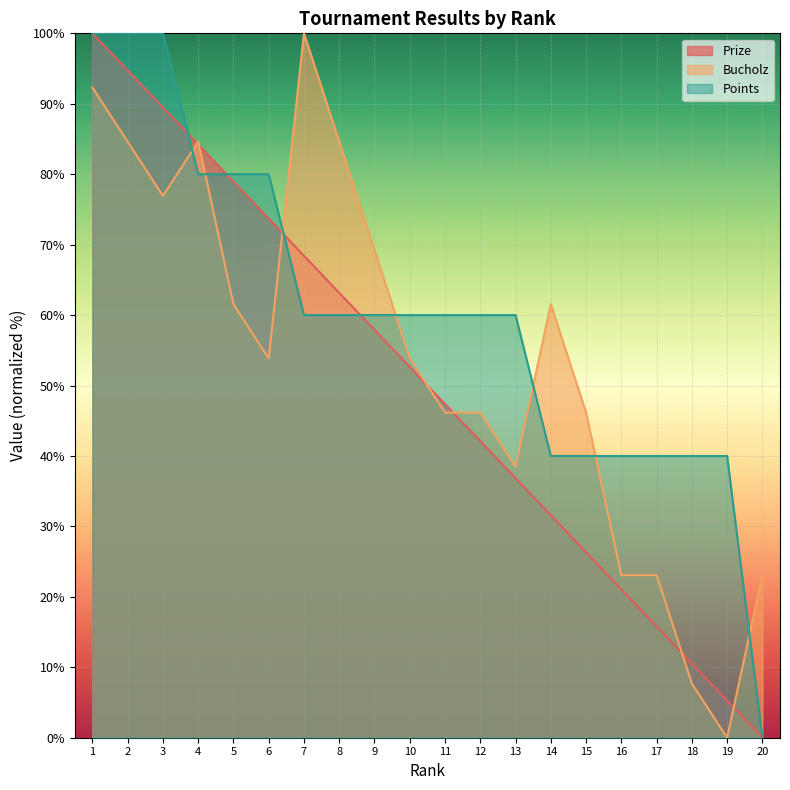

Reading right to left, transcribe all the data shown in this chart.

Prize: 20=0.0	19=5.3	18=10.5	17=15.8	16=21.1	15=26.3	14=31.6	13=36.8	12=42.1	11=47.4	10=52.6	9=57.9	8=63.2	7=68.4	6=73.7	5=78.9	4=84.2	3=89.5	2=94.7	1=100.0
Bucholz: 20=23.1	19=0.0	18=7.7	17=23.1	16=23.1	15=46.2	14=61.5	13=38.5	12=46.2	11=46.2	10=53.8	9=69.2	8=84.6	7=100.0	6=53.8	5=61.5	4=84.6	3=76.9	2=84.6	1=92.3
Points: 20=0.0	19=40.0	18=40.0	17=40.0	16=40.0	15=40.0	14=40.0	13=60.0	12=60.0	11=60.0	10=60.0	9=60.0	8=60.0	7=60.0	6=80.0	5=80.0	4=80.0	3=100.0	2=100.0	1=100.0